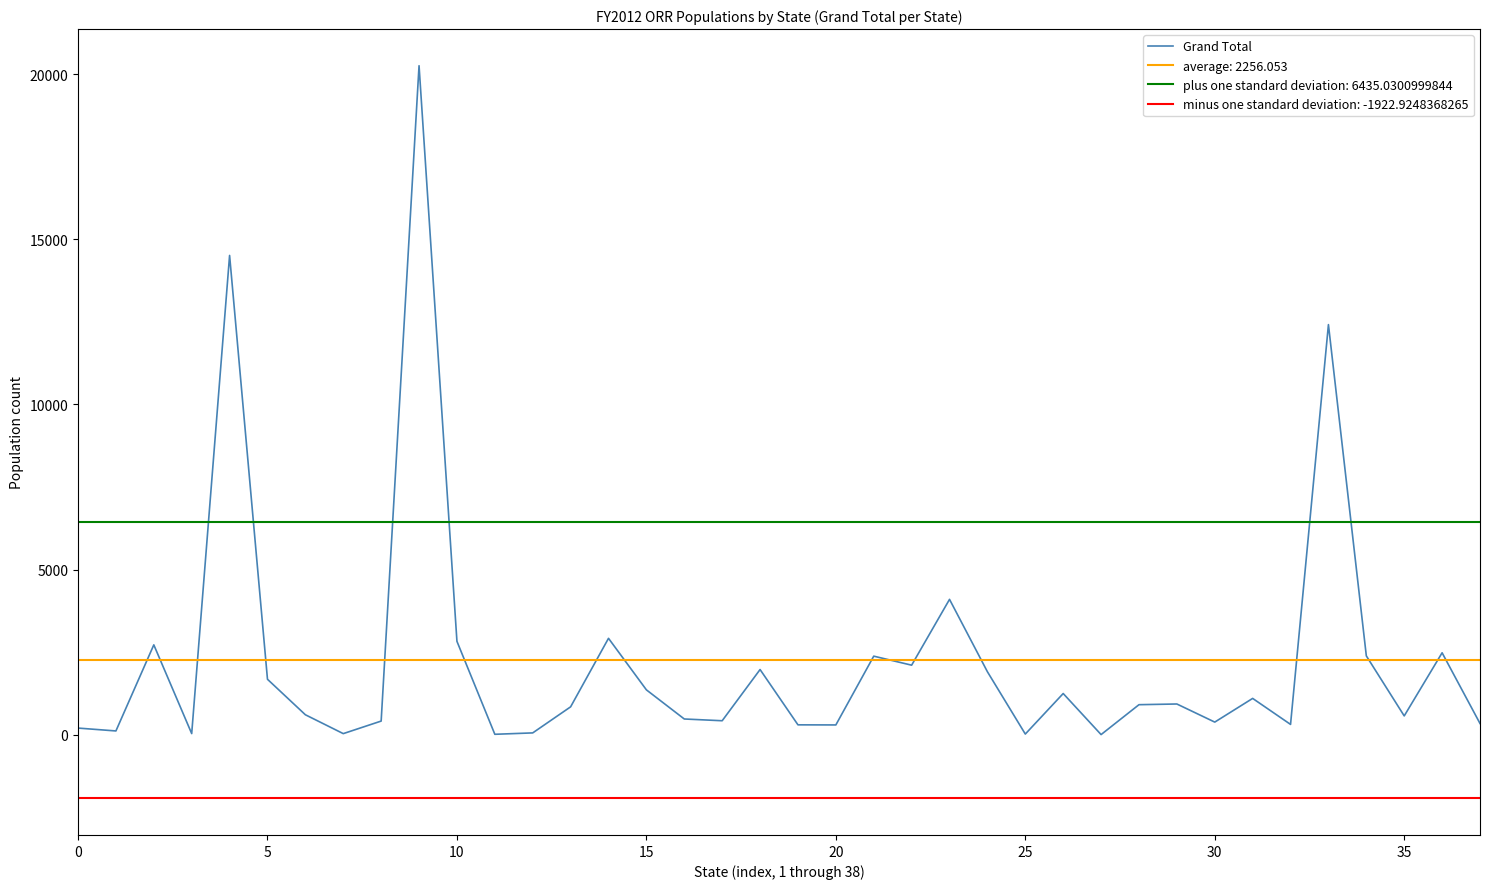

What is the highest value of the Grand Total series?

20254